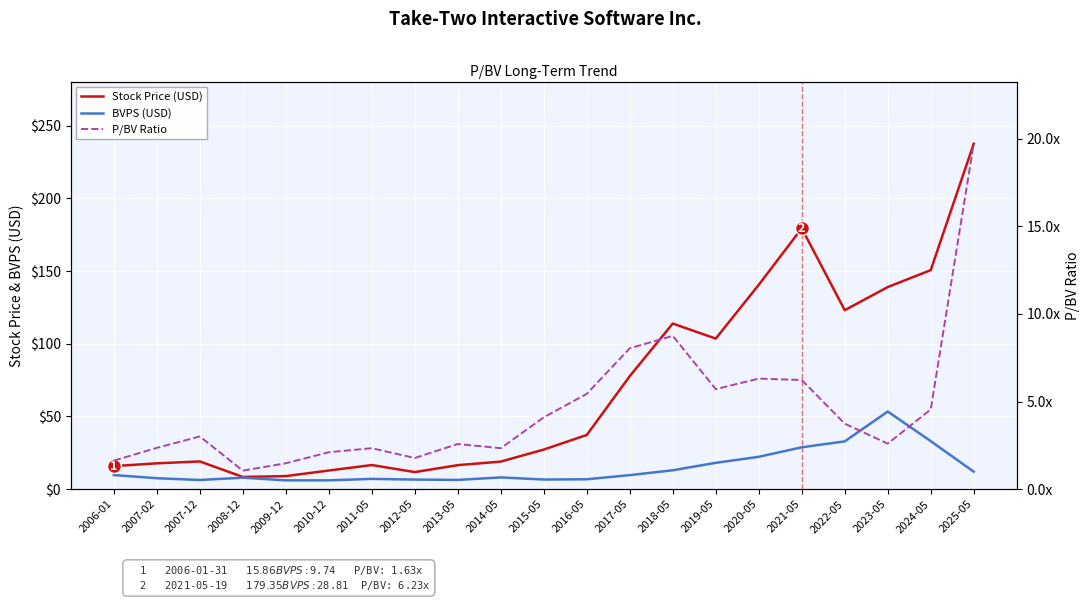

Which has a higher value, 2011-05 or 2008-12?

2011-05